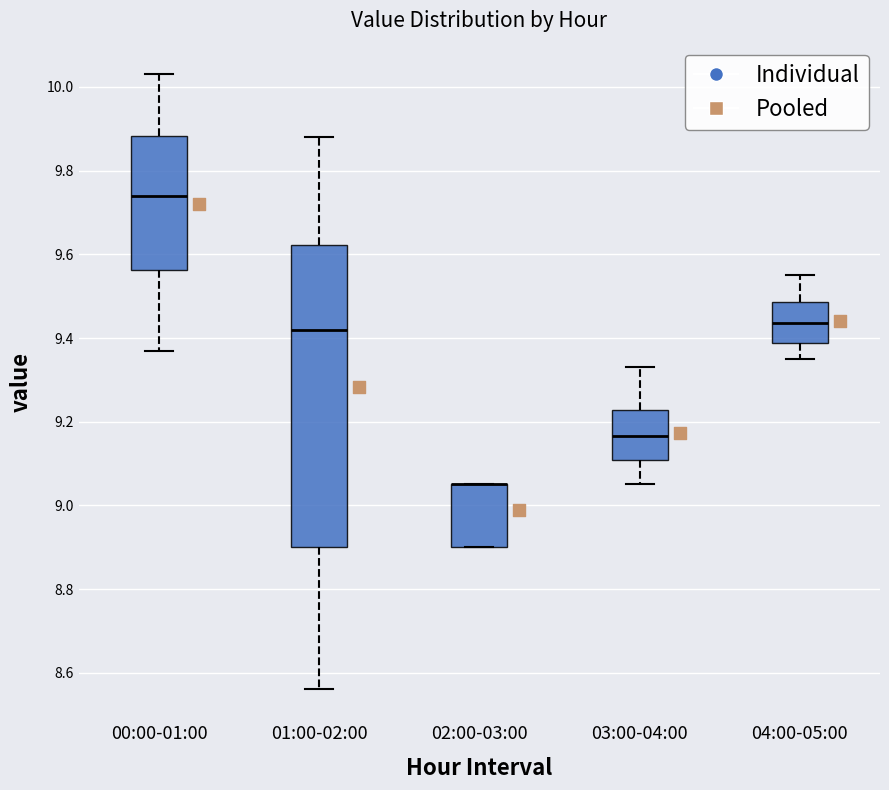

Where does the lower whisker of the box for 04:00-05:00 end on the y-axis? The values are not printed on the chart, so give them approximately, as read against the axis.

9.36